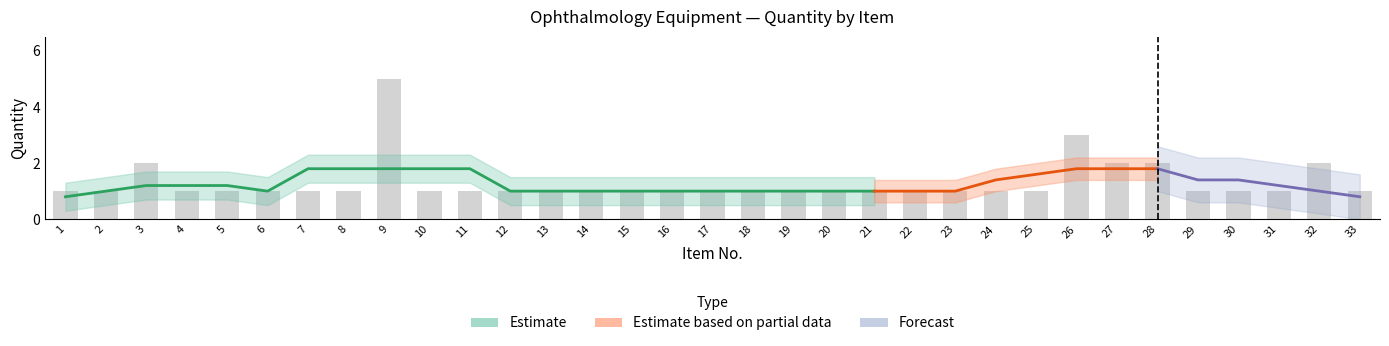

Which category has the highest value across all series?

9